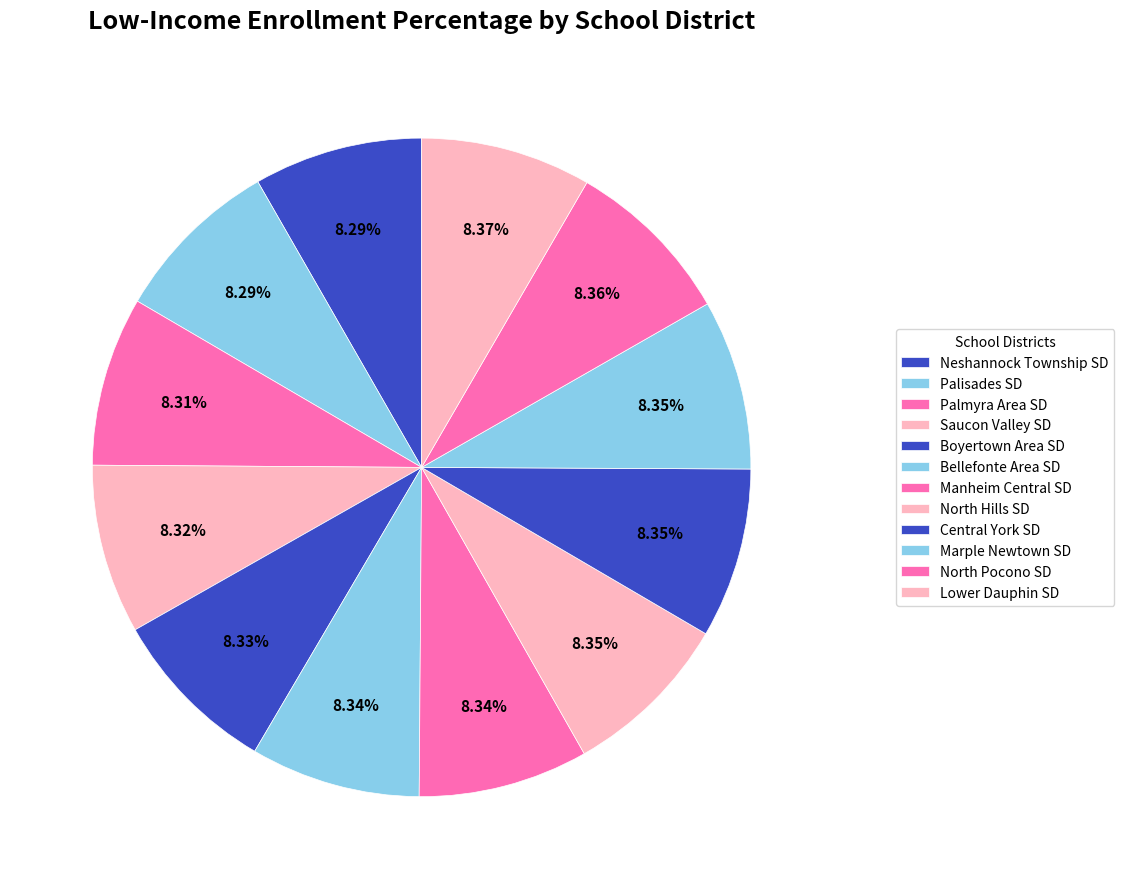

Combined, do Manheim Central SD and Marple Newtown SD account for over 50%?

No